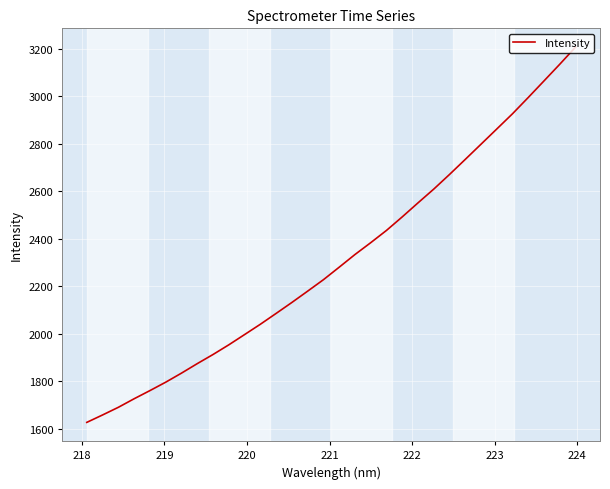

What is the difference between the maximum and minimum values?

1580.4